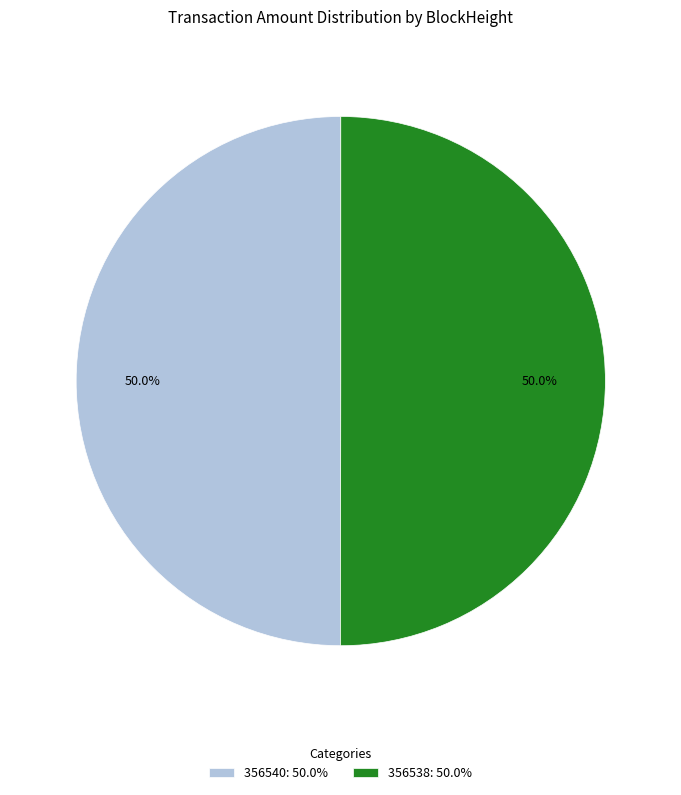

What is the ratio of the value at 356540: 50.0% to the value at 356538: 50.0%?

1.0